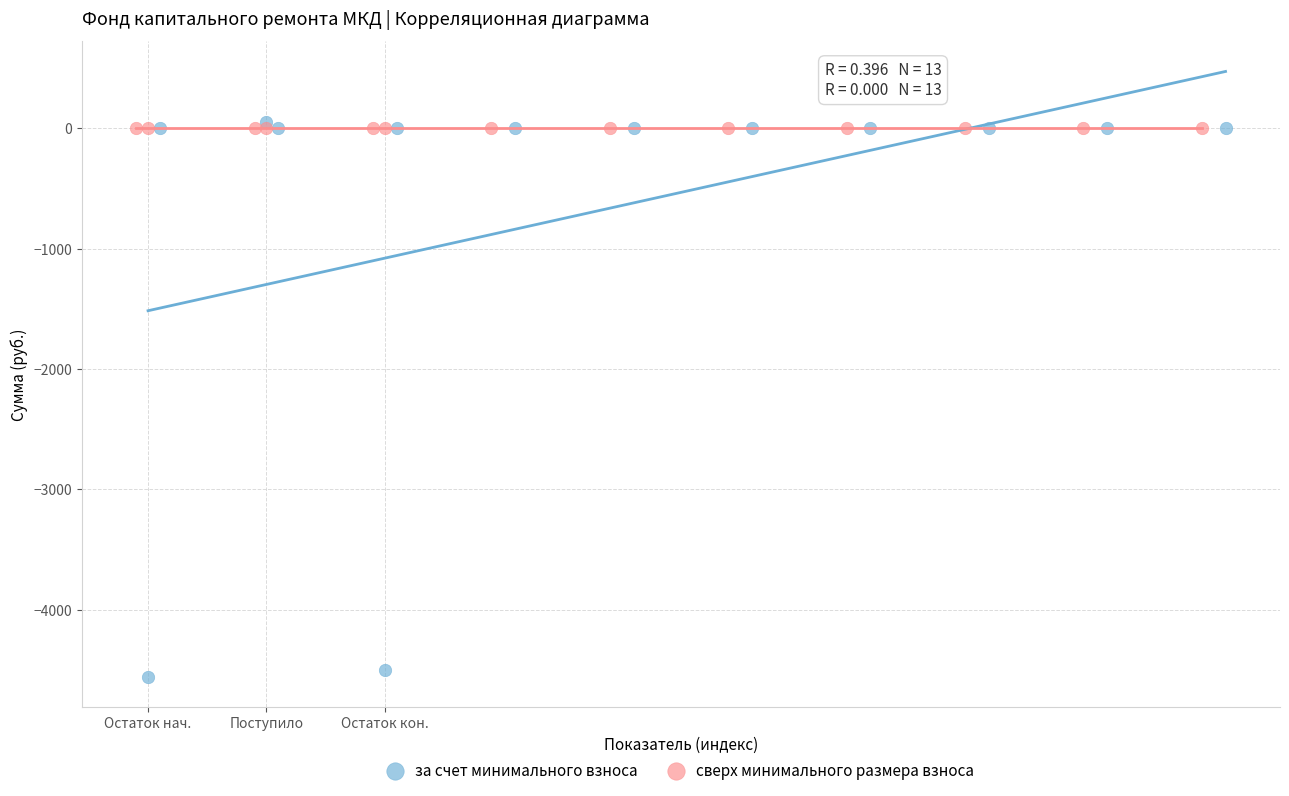

Which series reaches the minimum Y coordinate?

за счет минимального взноса